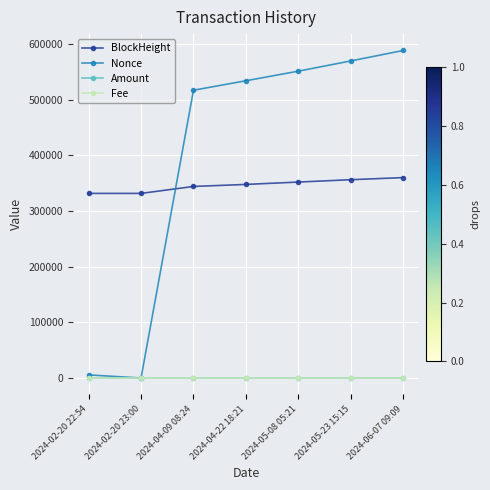

Which series has the widest spread of values?

Nonce